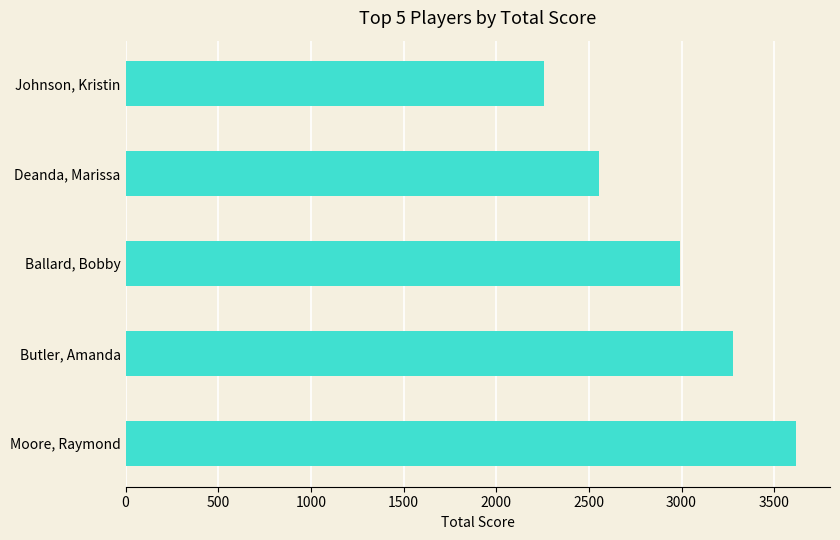

Rank the categories by value from lowest to highest.

Johnson, Kristin, Deanda, Marissa, Ballard, Bobby, Butler, Amanda, Moore, Raymond